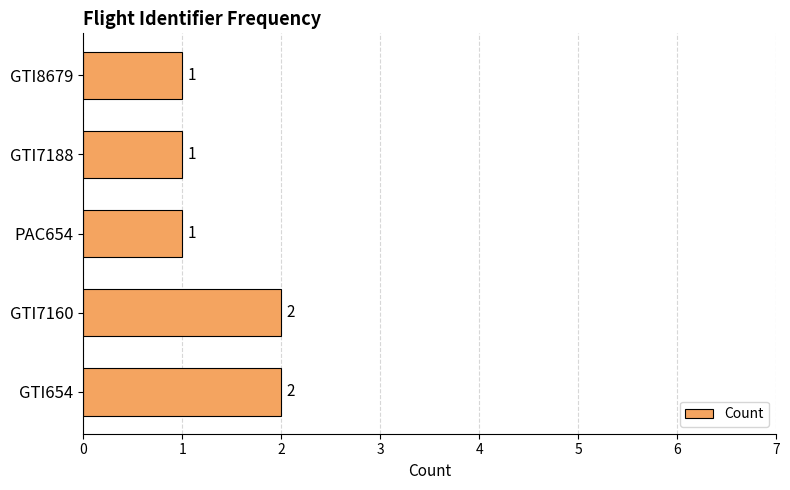

How many values are between 1 and 2?

5